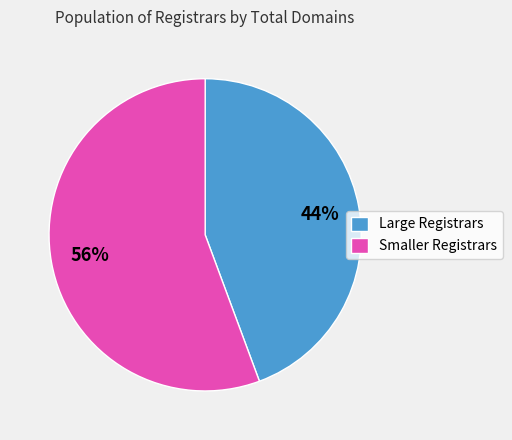

Between Smaller Registrars and Large Registrars, which is larger?

Smaller Registrars